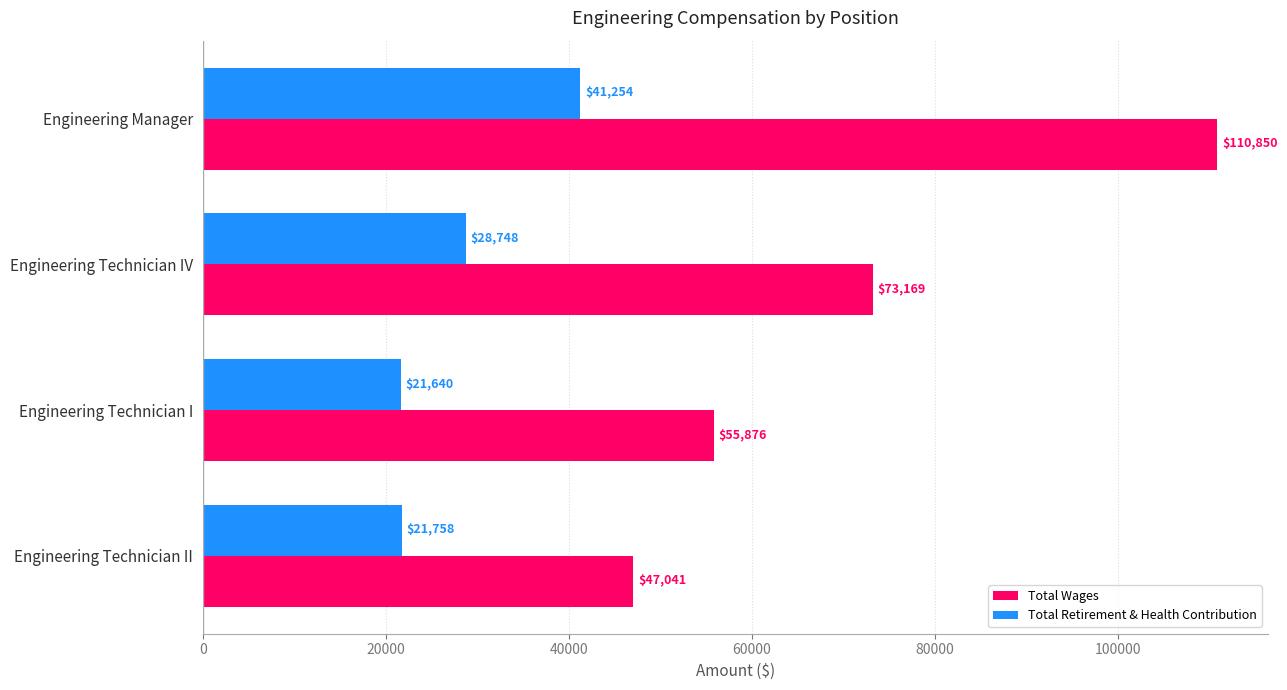

Which series has the largest range (max minus min)?

Total Wages